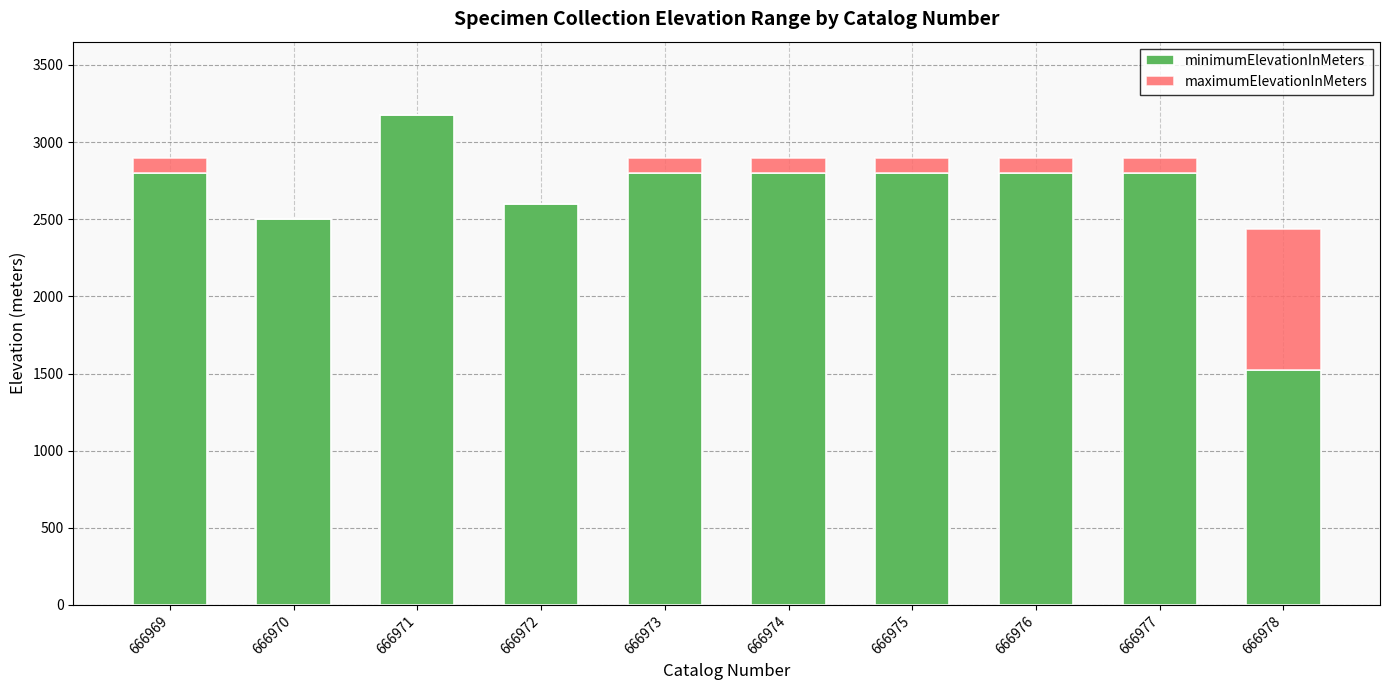

What is the total value across all series at 666978?

2438